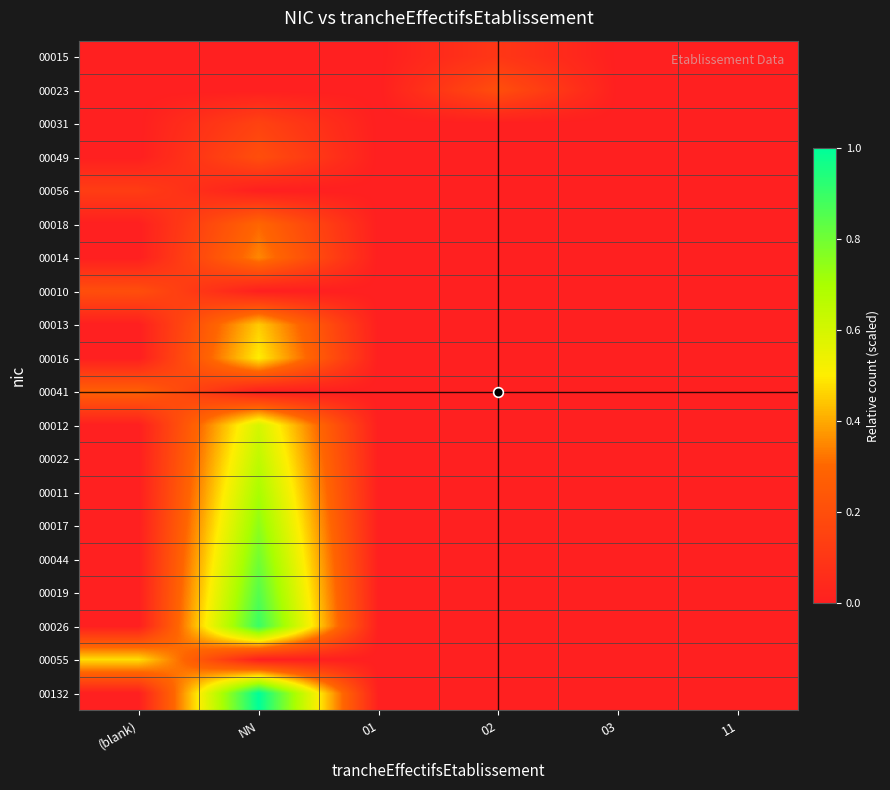

Reading left to right, what are all the values shown in this chart?

00015: (blank)=0.0	NN=0.0	01=0.0	02=0.1	03=0.0	11=0.0
00023: (blank)=0.0	NN=0.0	01=0.0	02=0.2	03=0.0	11=0.0
00031: (blank)=0.0	NN=0.1	01=0.0	02=0.0	03=0.0	11=0.0
00049: (blank)=0.0	NN=0.2	01=0.0	02=0.0	03=0.0	11=0.0
00056: (blank)=0.1	NN=0.0	01=0.0	02=0.0	03=0.0	11=0.0
00018: (blank)=0.0	NN=0.3	01=0.0	02=0.0	03=0.0	11=0.0
00014: (blank)=0.0	NN=0.3	01=0.0	02=0.0	03=0.0	11=0.0
00010: (blank)=0.2	NN=0.0	01=0.0	02=0.0	03=0.0	11=0.0
00013: (blank)=0.0	NN=0.5	01=0.0	02=0.0	03=0.0	11=0.0
00016: (blank)=0.0	NN=0.5	01=0.0	02=0.0	03=0.0	11=0.0
00041: (blank)=0.3	NN=0.0	01=0.0	02=0.0	03=0.0	11=0.0
00012: (blank)=0.0	NN=0.6	01=0.0	02=0.0	03=0.0	11=0.0
00022: (blank)=0.0	NN=0.7	01=0.0	02=0.0	03=0.0	11=0.0
00011: (blank)=0.0	NN=0.7	01=0.0	02=0.0	03=0.0	11=0.0
00017: (blank)=0.0	NN=0.8	01=0.0	02=0.0	03=0.0	11=0.0
00044: (blank)=0.0	NN=0.8	01=0.0	02=0.0	03=0.0	11=0.0
00019: (blank)=0.0	NN=0.8	01=0.0	02=0.0	03=0.0	11=0.0
00026: (blank)=0.0	NN=0.9	01=0.0	02=0.0	03=0.0	11=0.0
00055: (blank)=0.5	NN=0.0	01=0.0	02=0.0	03=0.0	11=0.0
00132: (blank)=0.0	NN=1.0	01=0.0	02=0.0	03=0.0	11=0.0